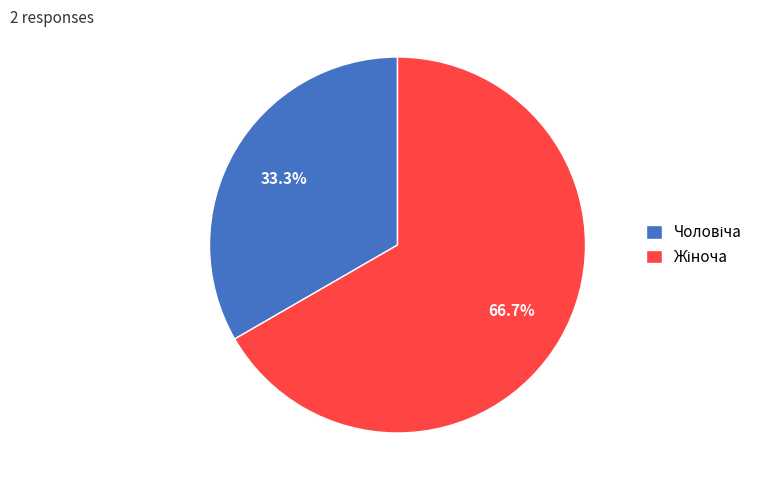

Is there any slice that represents more than half of the pie?

Yes